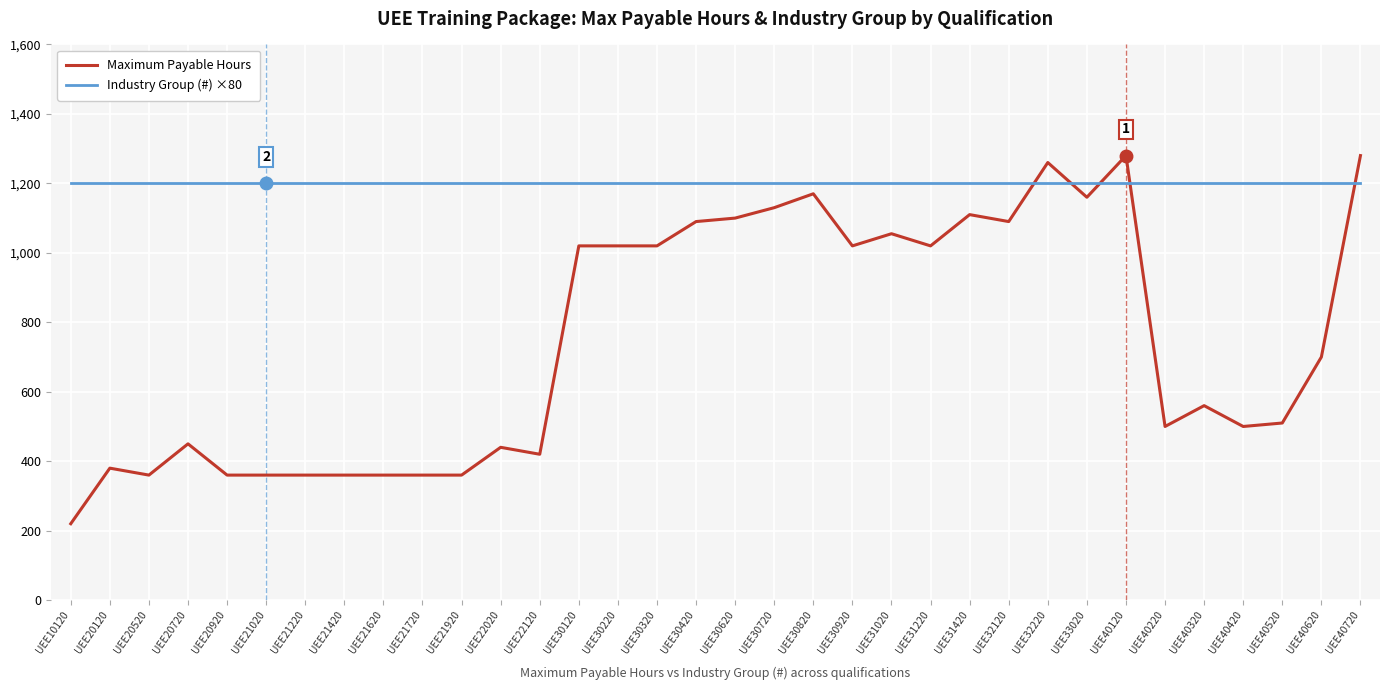

What value does the Maximum Payable Hours series have at UEE40520?

510